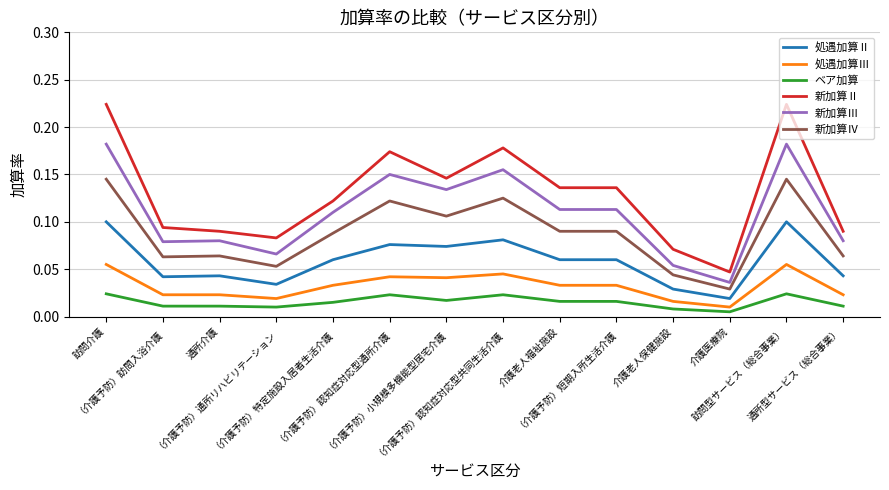

Which series has the largest range (max minus min)?

新加算Ⅱ